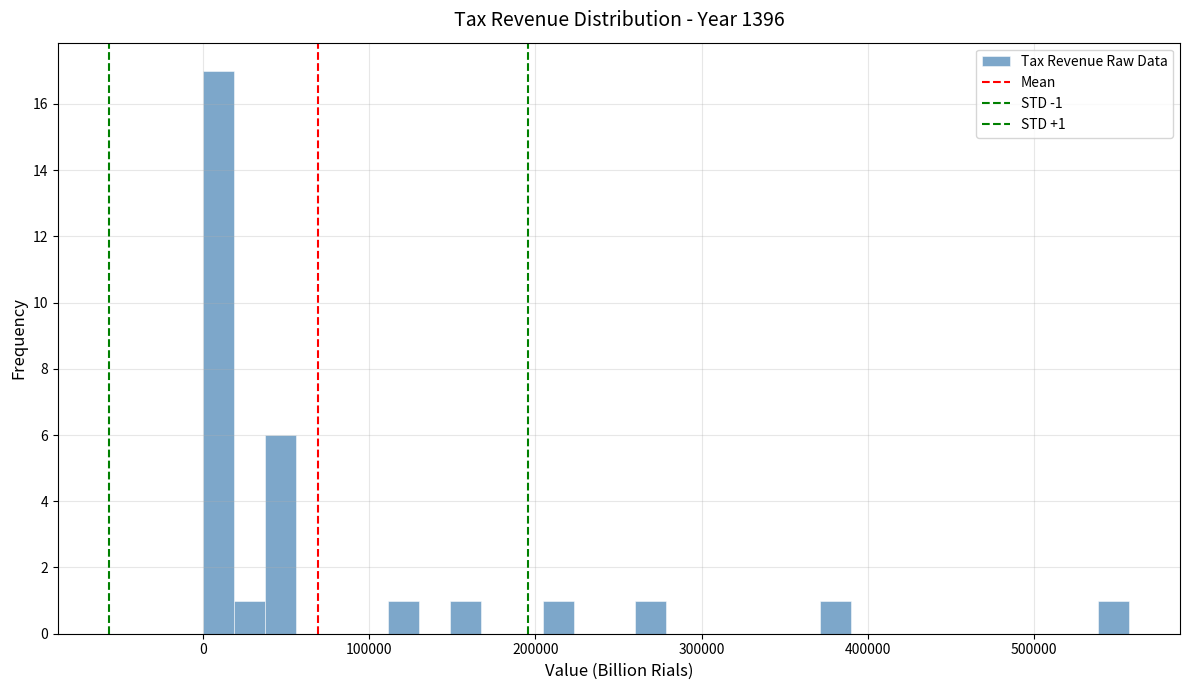

Read against the x-axis, roughly where is the centre of the tallest bar?

10000